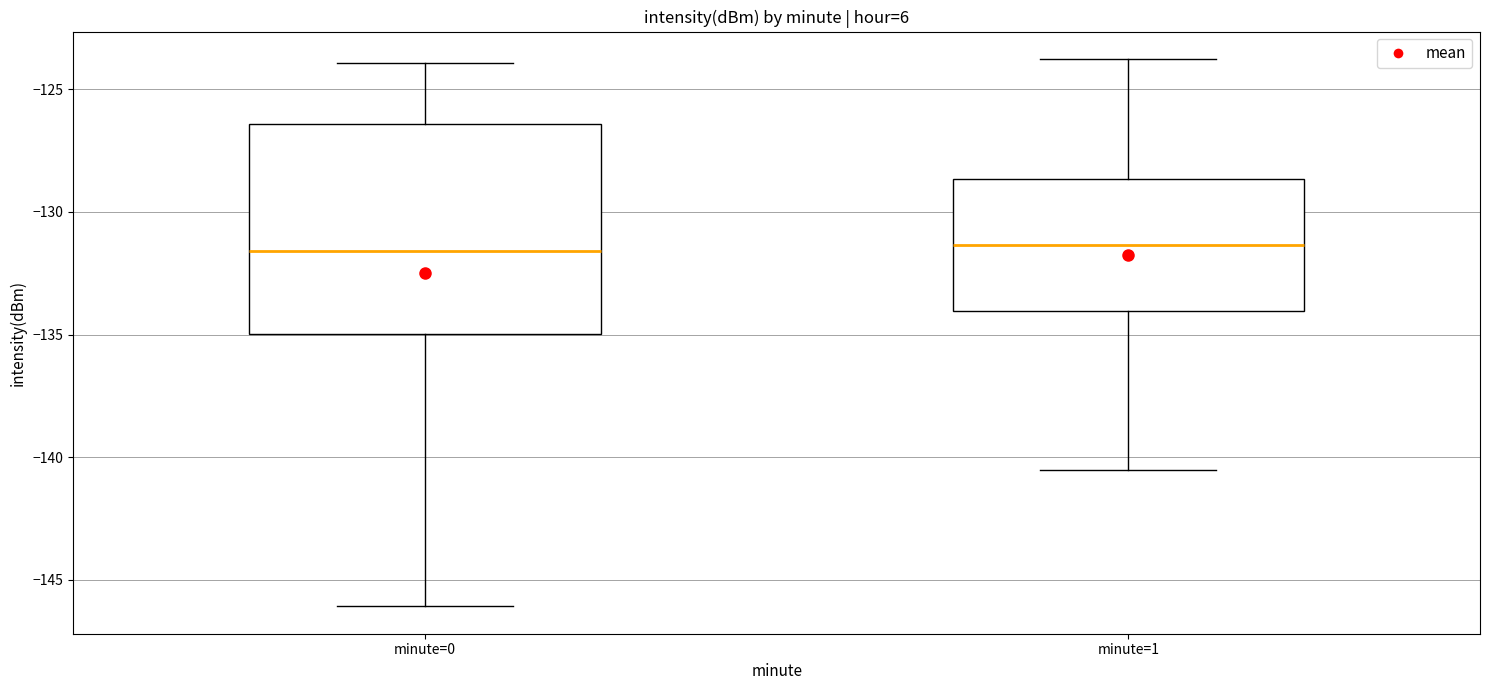

Reading left to right, read every box against the y-axis: the position of its median line, the range the box covers, and the ends of its whiskers. The values are not printed on the chart, so give them approximately, as read against the axis.

minute=0: median -131.5, box -135.0 to -126.5, whiskers -146.0 to -124.0
minute=1: median -131.5, box -134.0 to -128.5, whiskers -140.5 to -124.0